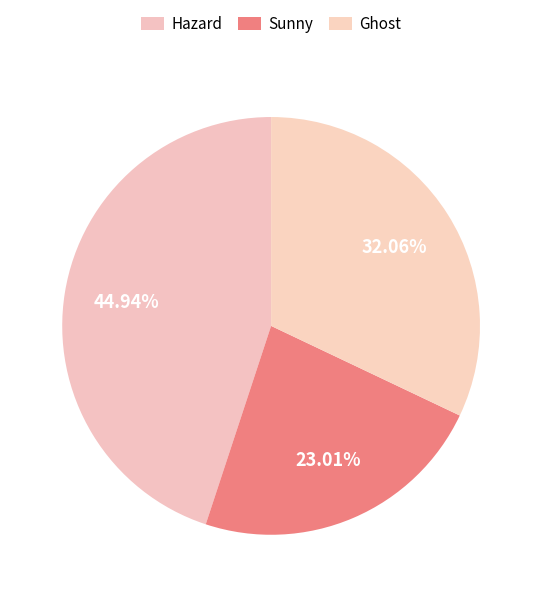

To the nearest percent, what is the difference between the largest and smallest slice percentages?

22%